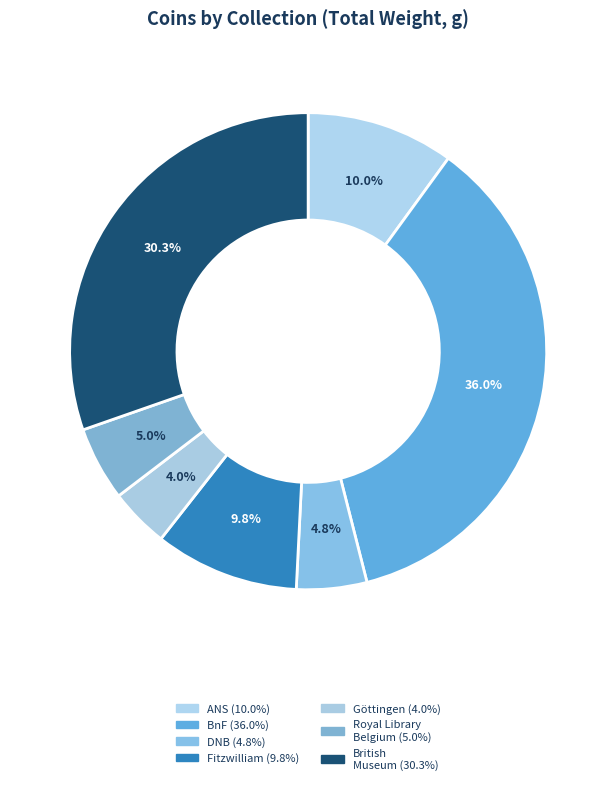

Count the number of slices in the pie.

7